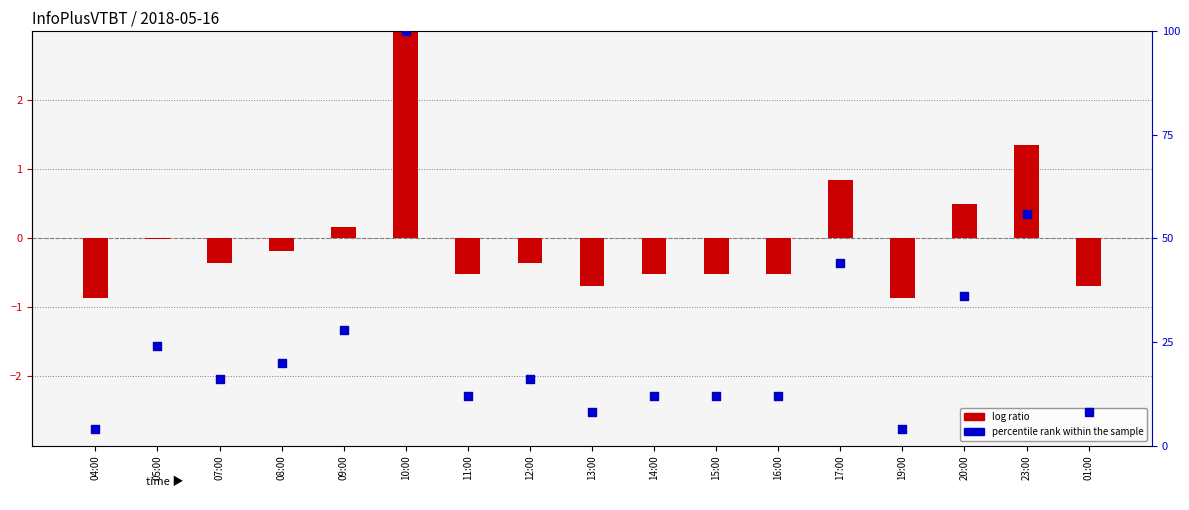

What is the total value across all series at 01:00?

7.3